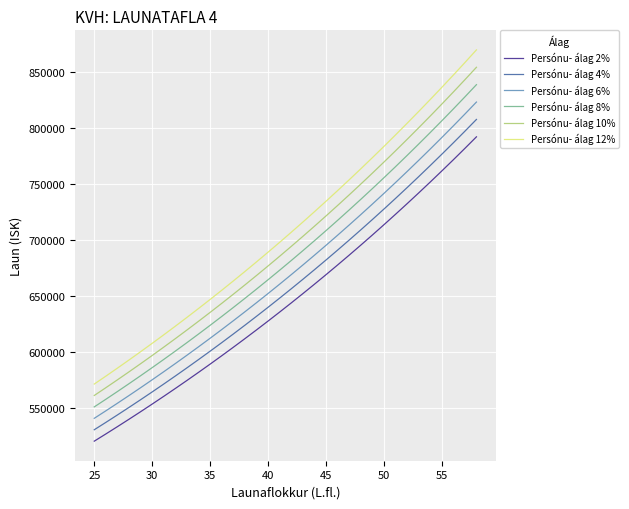

True or false: Persónu- álag 10% has more than 1 interior local peaks.

False